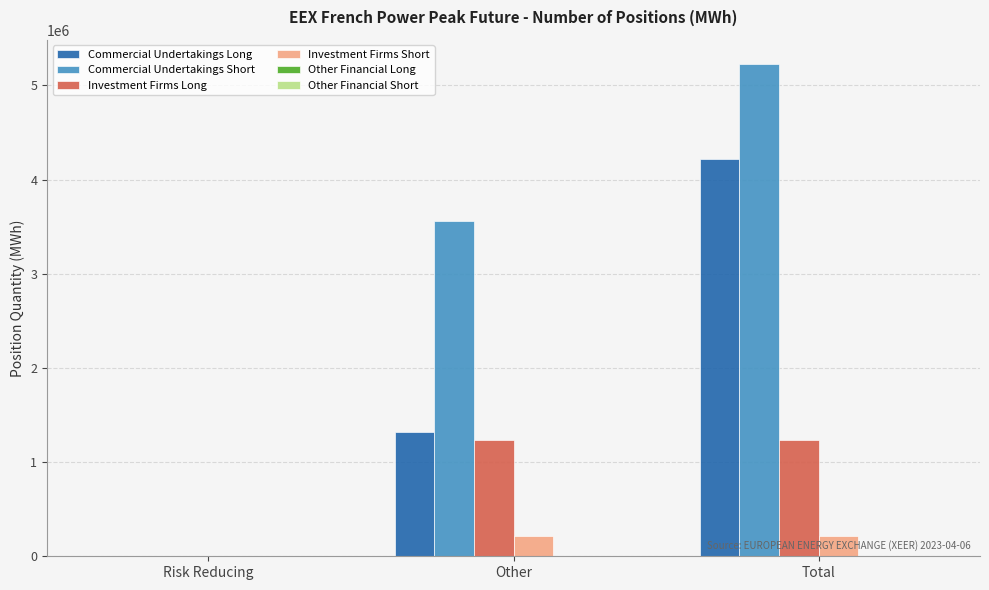

Count the Commercial Undertakings Long values in the range 0 to 4215228.

3